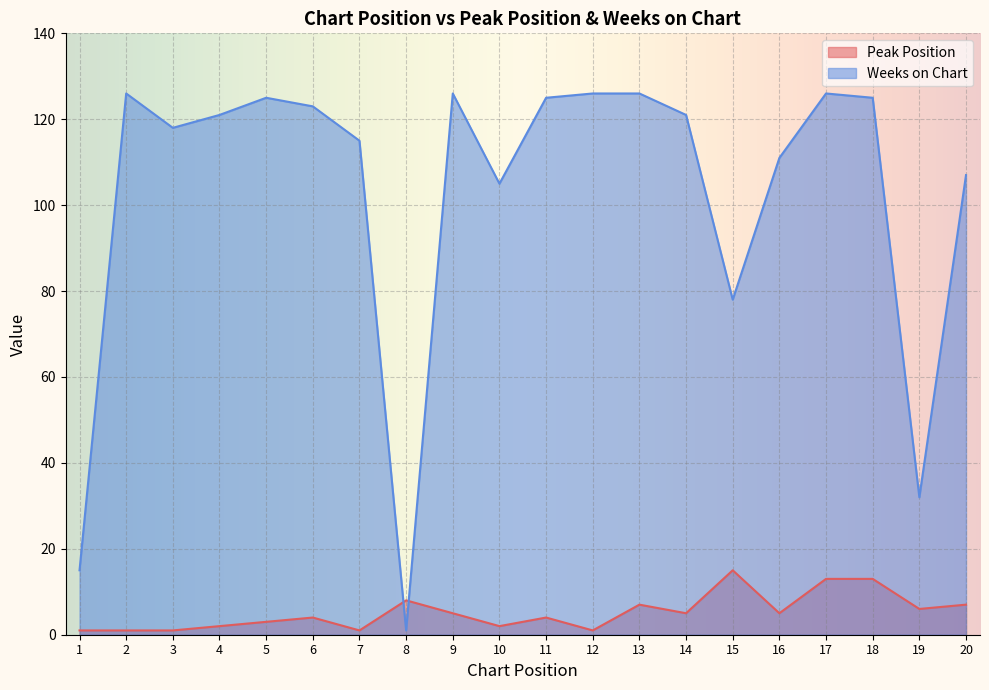

How many values in the Peak Position series are below 5?

10